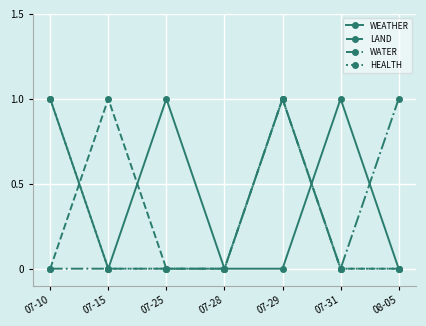

True or false: HEALTH has more than 0 interior local peaks.

True